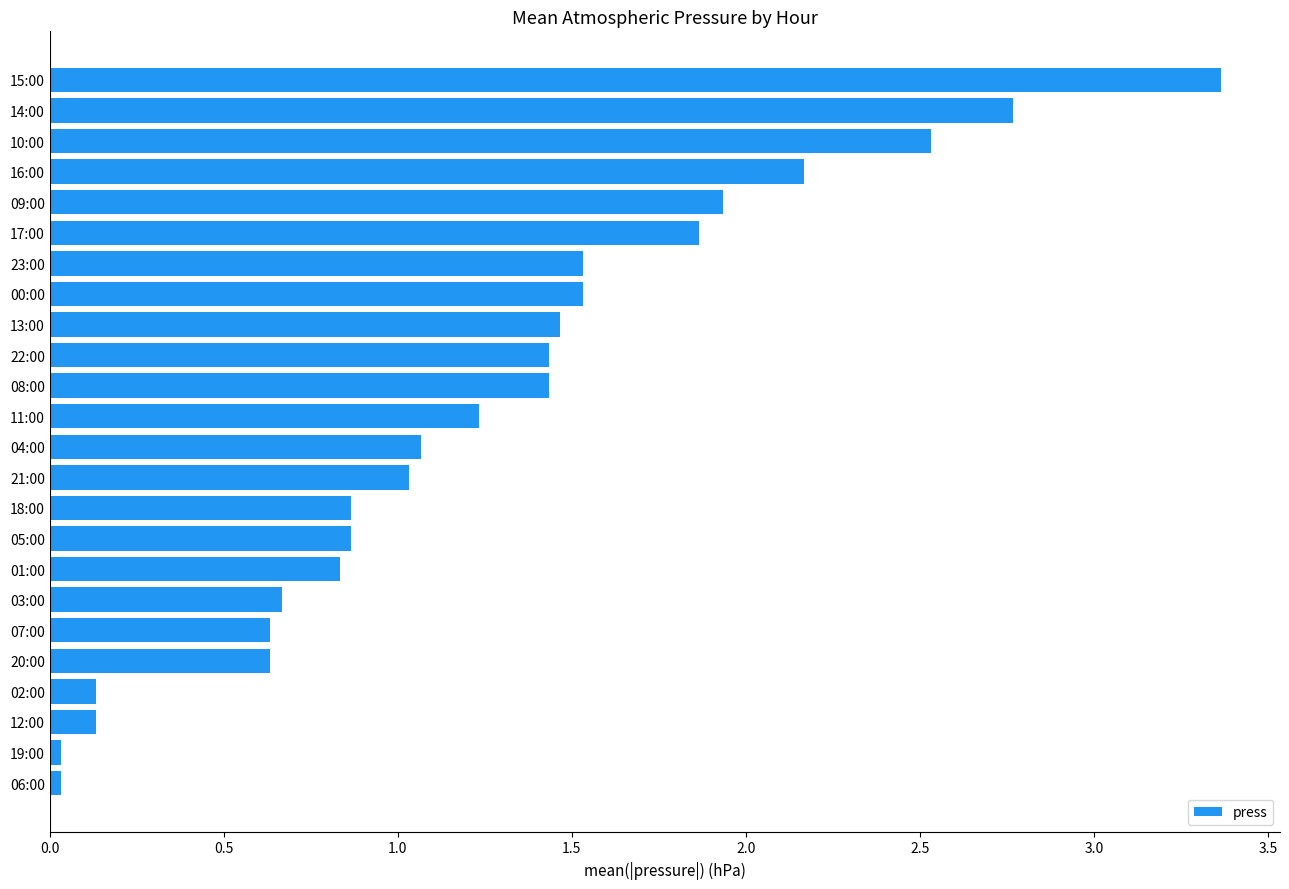

What is the difference between the maximum and second lowest values?

3.3